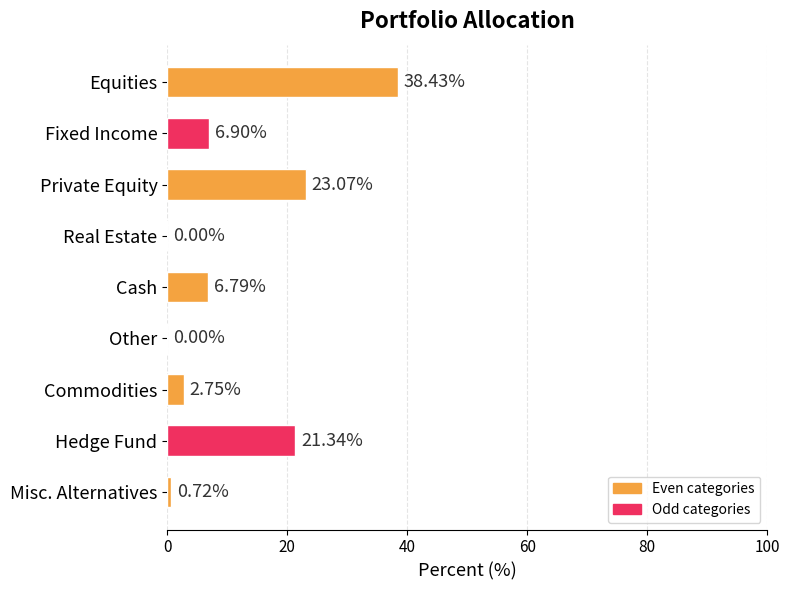

What is the change in value from Equities to Cash?

-31.6